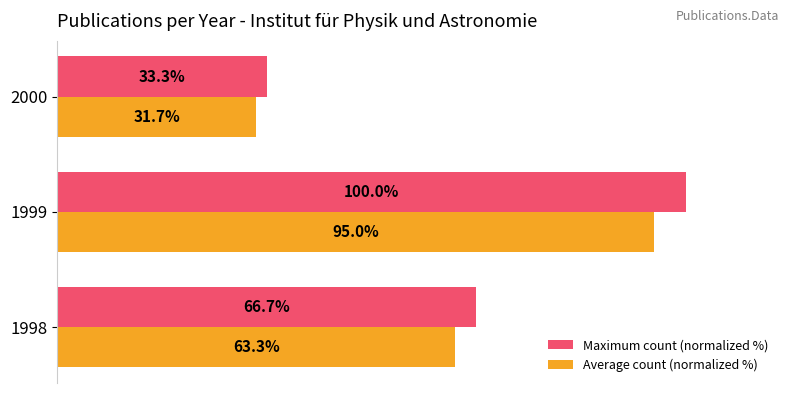

Which series changed the most between 1999 and 2000?

Maximum count (normalized %)